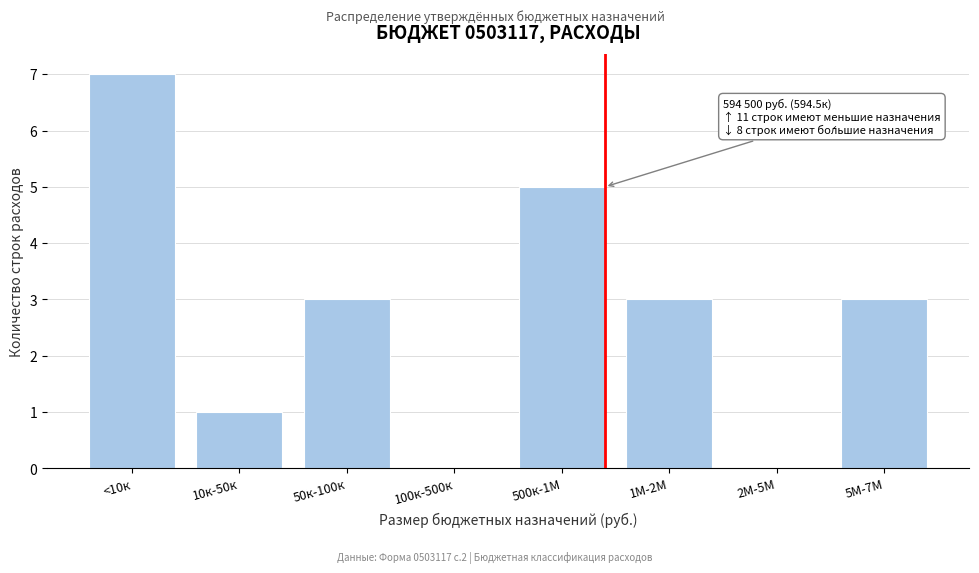

Reading left to right, list all the values displayed in this chart.

<10к=7	10к-50к=1	50к-100к=3	100к-500к=0	500к-1М=5	1М-2М=3	2М-5М=0	5М-7М=3